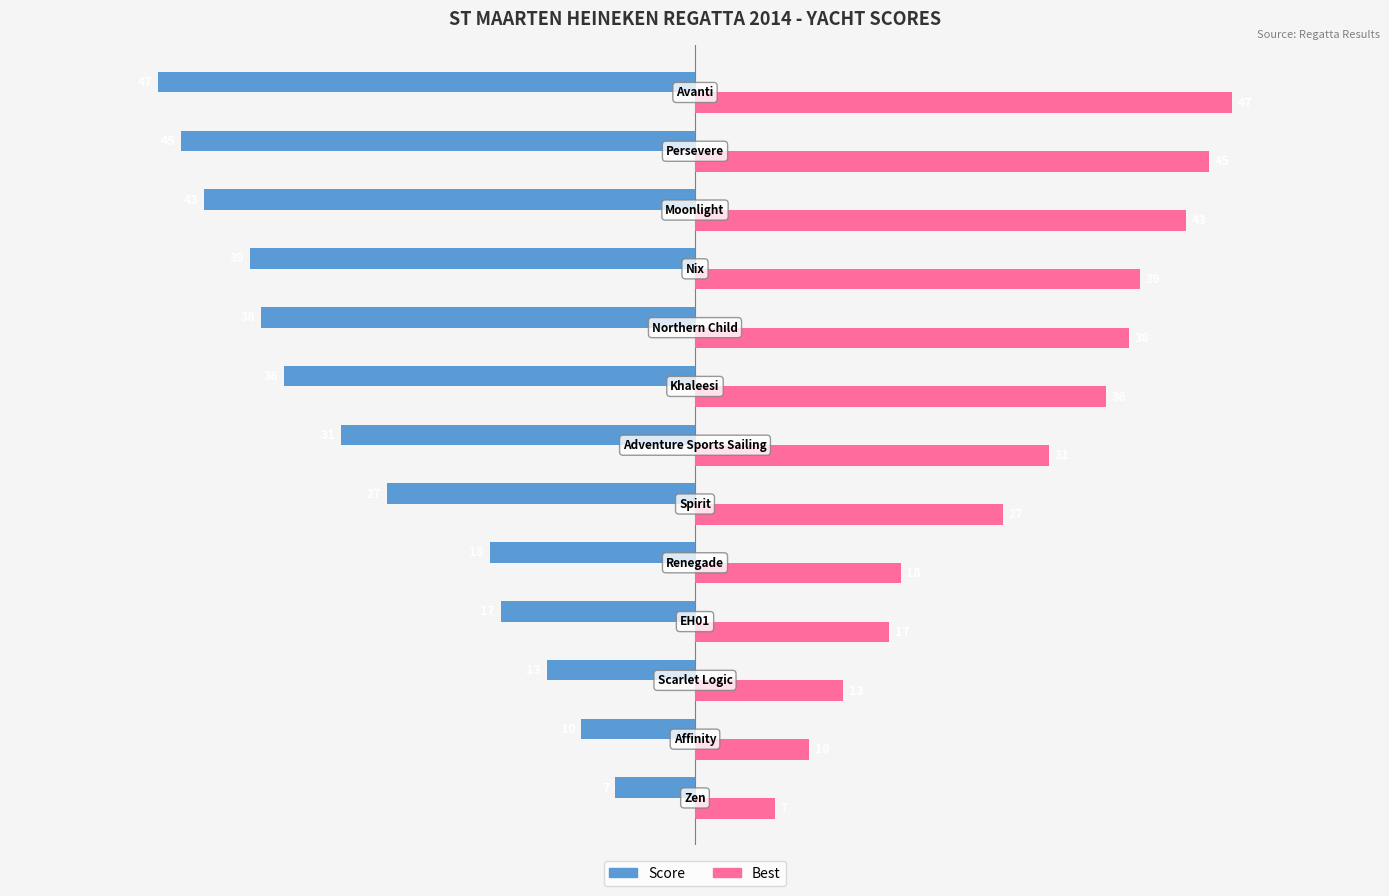

What is the minimum value shown in the chart?

-47